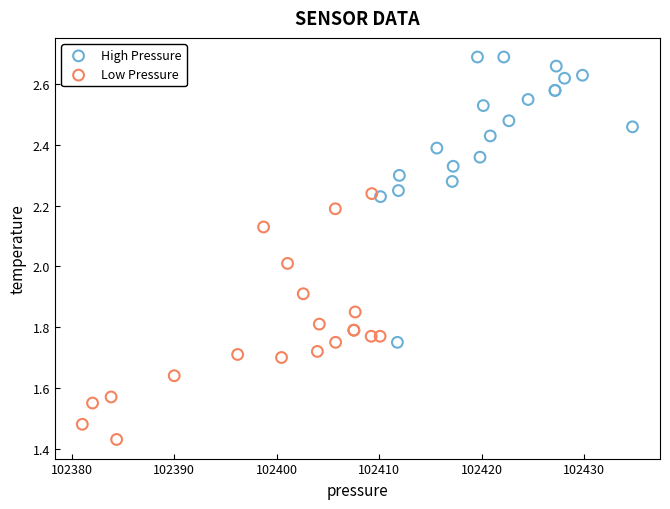

Which series reaches the maximum Y coordinate?

High Pressure